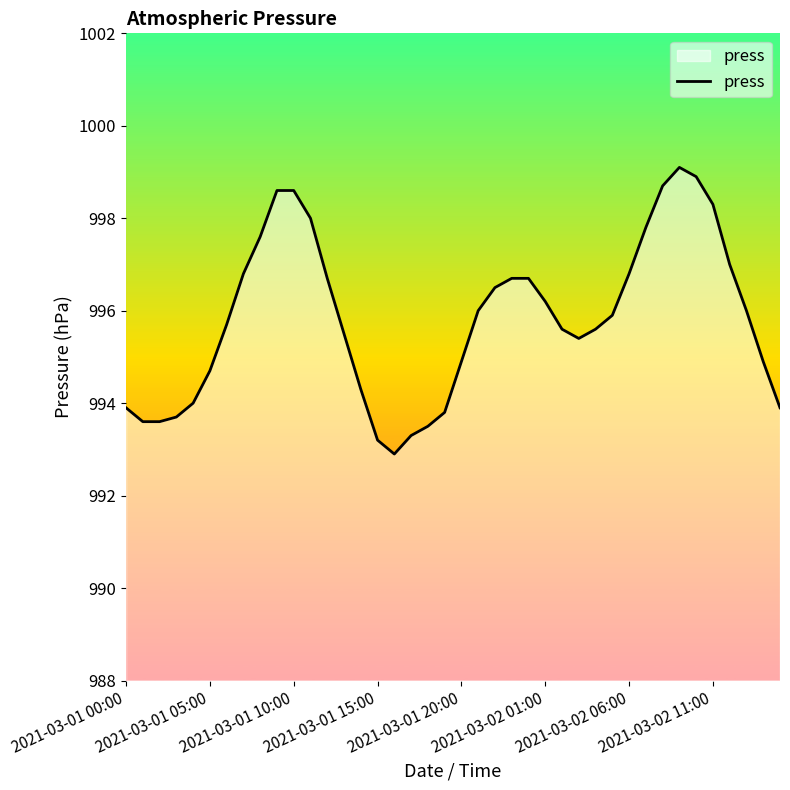

Reading right to left, transcribe all the data shown in this chart.

993.9	994.9	996.0	997.0	998.3	998.9	999.1	998.7	997.8	996.8	995.9	995.6	995.4	995.6	996.2	996.7	996.7	996.5	996.0	994.9	993.8	993.5	993.3	992.9	993.2	994.3	995.5	996.7	998.0	998.6	998.6	997.6	996.8	995.7	994.7	994.0	993.7	993.6	993.6	993.9